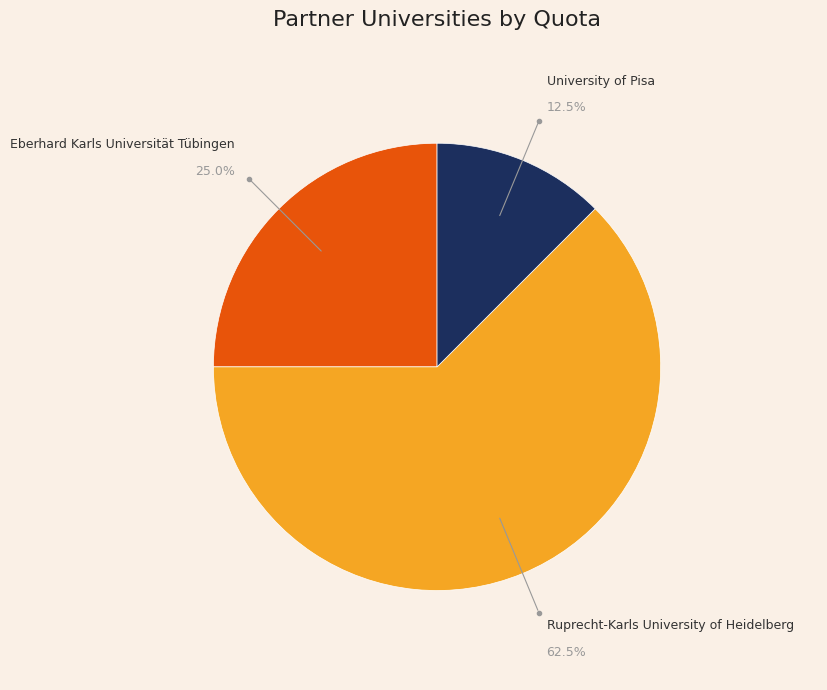

Is there any slice that represents more than half of the pie?

Yes